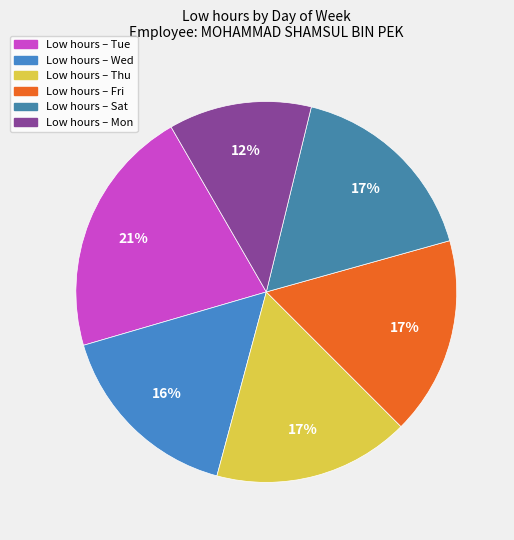

Count the number of slices in the pie.

6